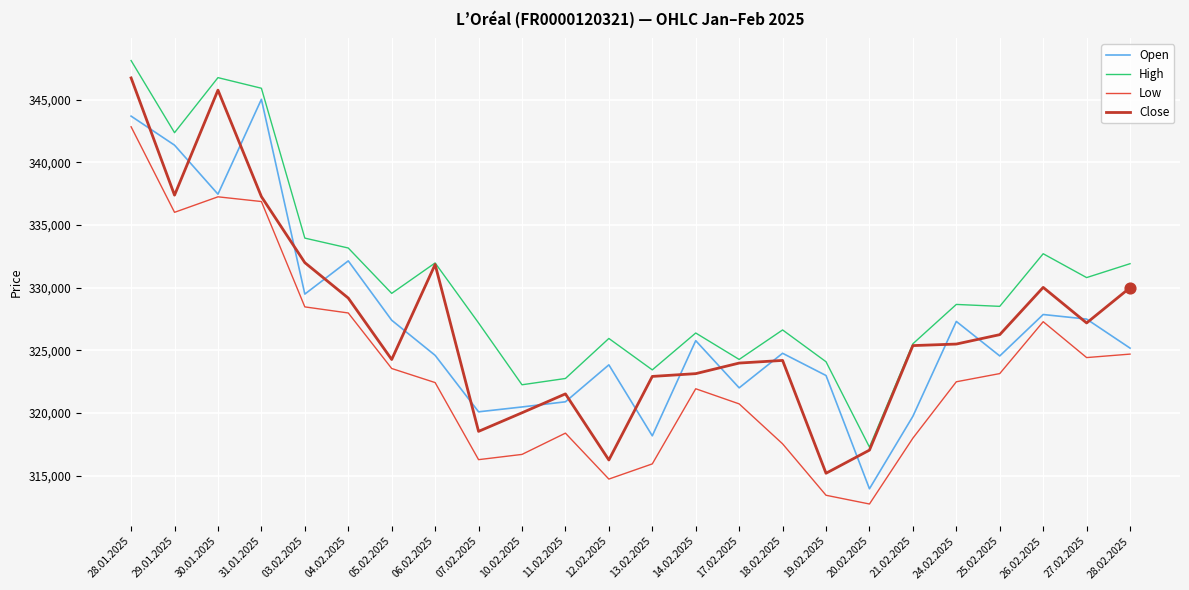

What is the spread (max minus min) of values at 13.02.2025?

7502